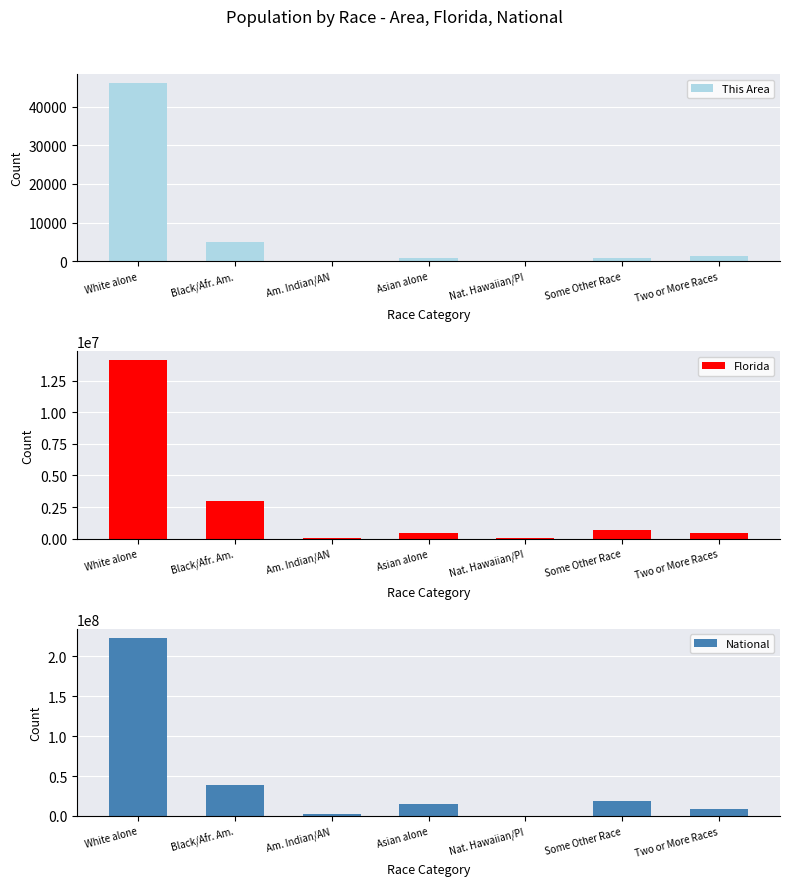

Which series has the largest range (max minus min)?

National